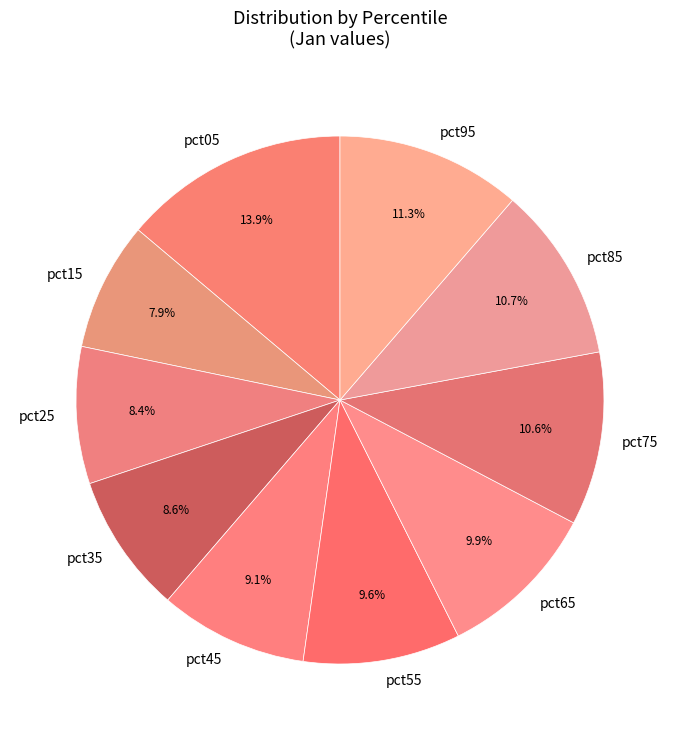

Which slice is the largest?

pct05